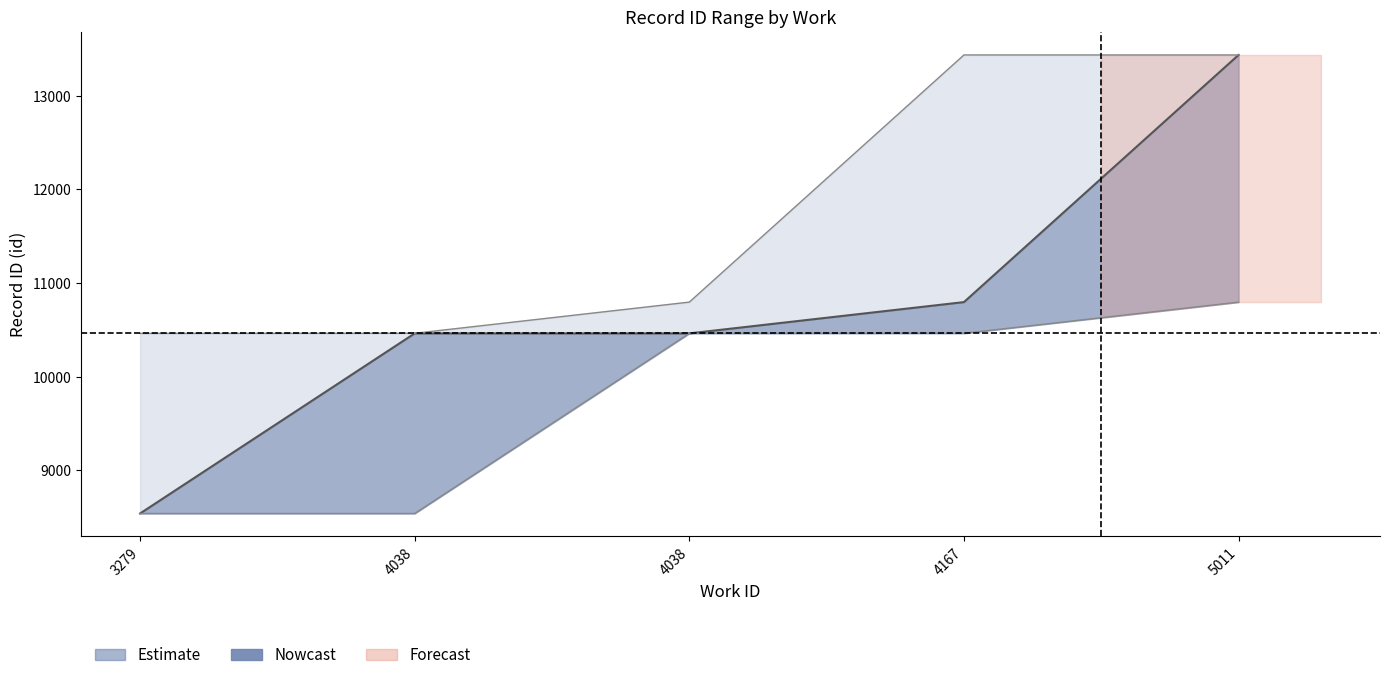

True or false: id_center and id_upper cross at least once.

False